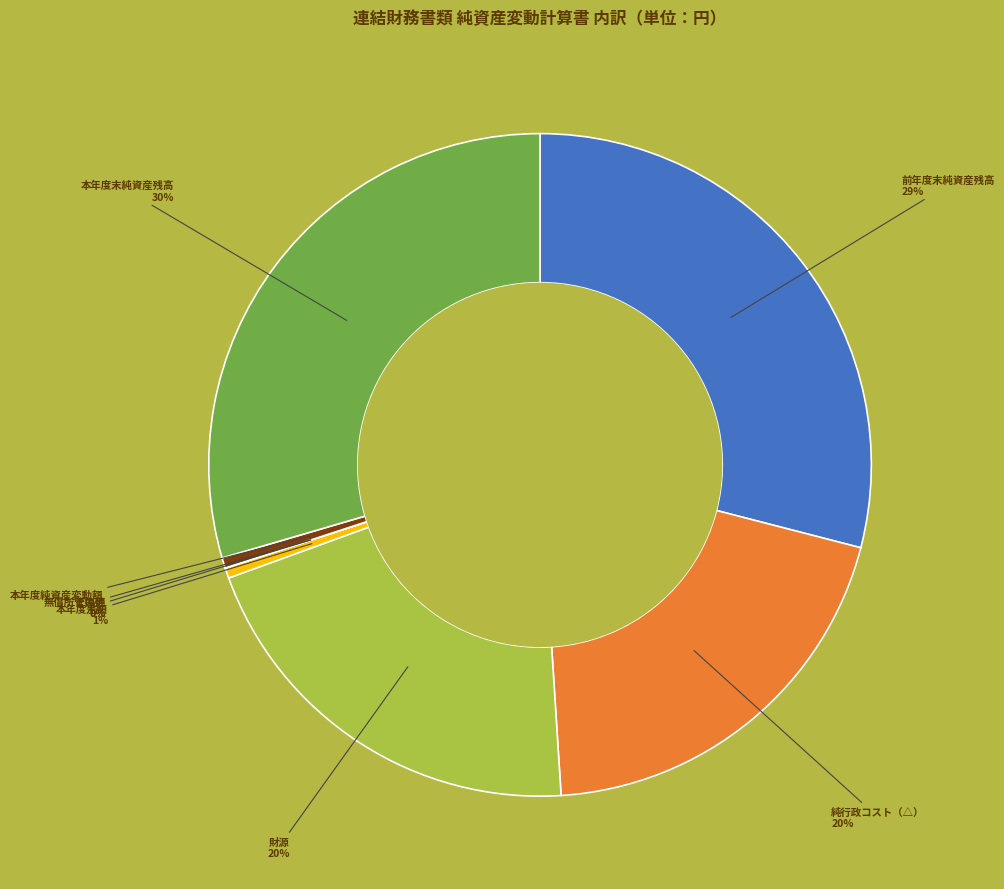

To the nearest percent, what is the difference between the largest and smallest slice percentages?

30%